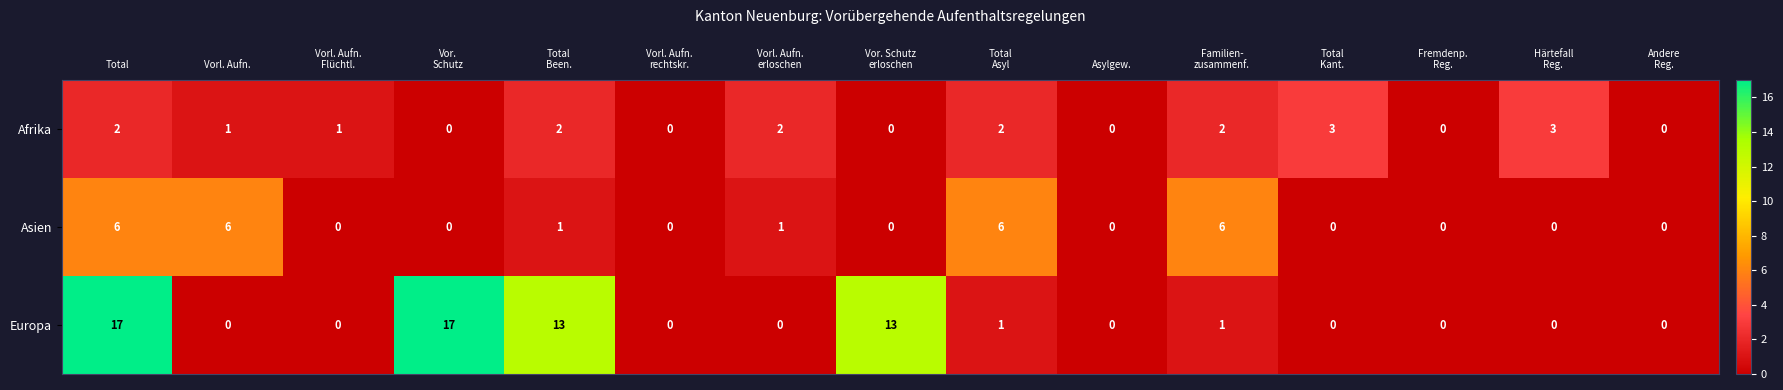

How many series are shown in this chart?

3